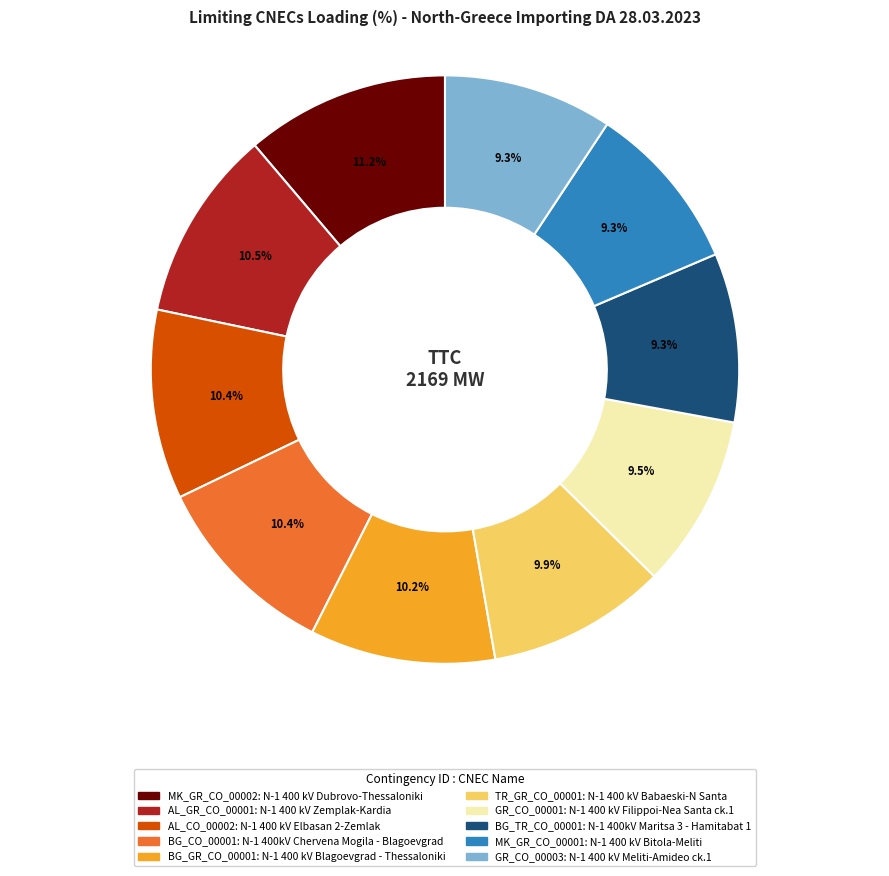

How many segments does this pie chart have?

10